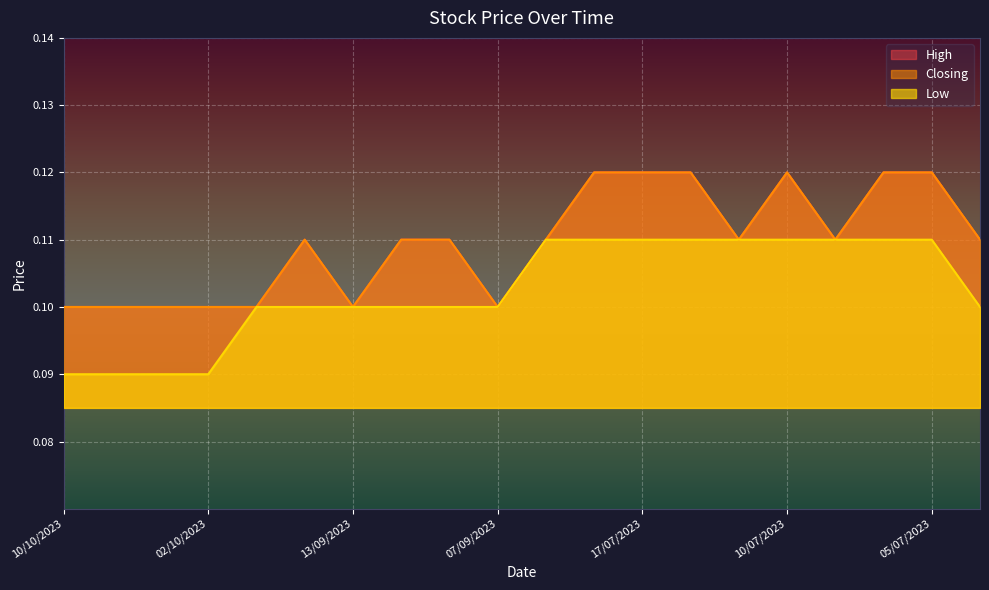

At which label is High closest to 0?

10/10/2023